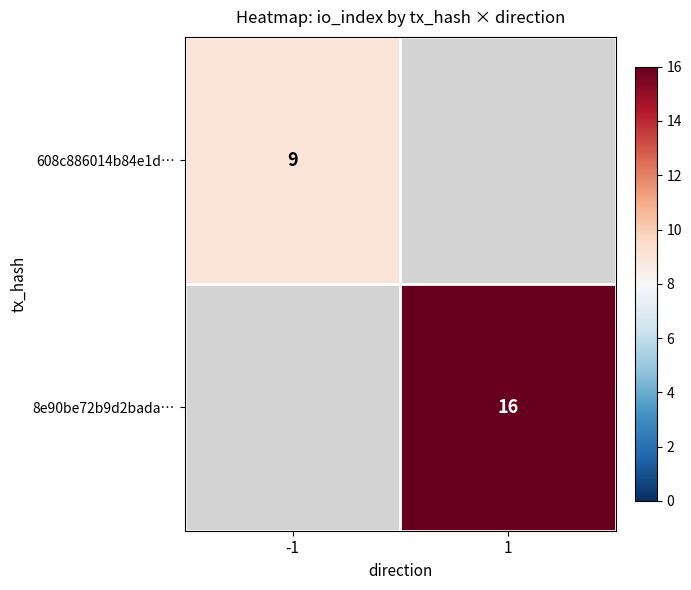

The 608c886014b84e1d… series shows 16 at -1. True or false?

False